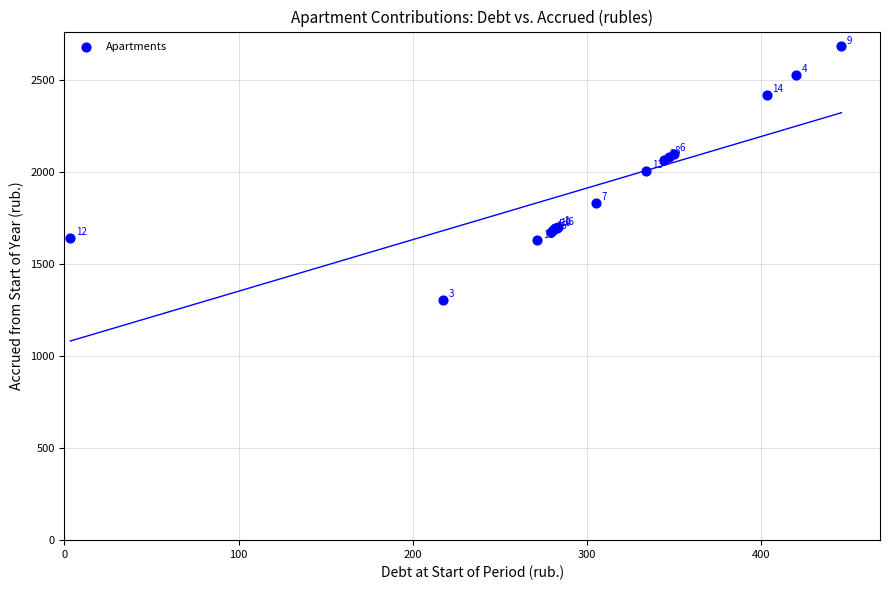

What Y value in the scatter plot is closest to 1993?

2004.5